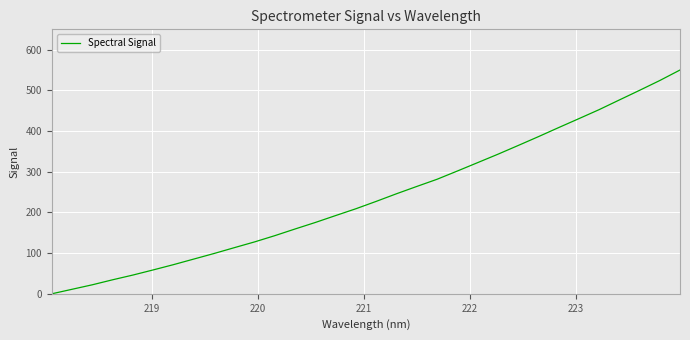

How many series are shown in this chart?

1